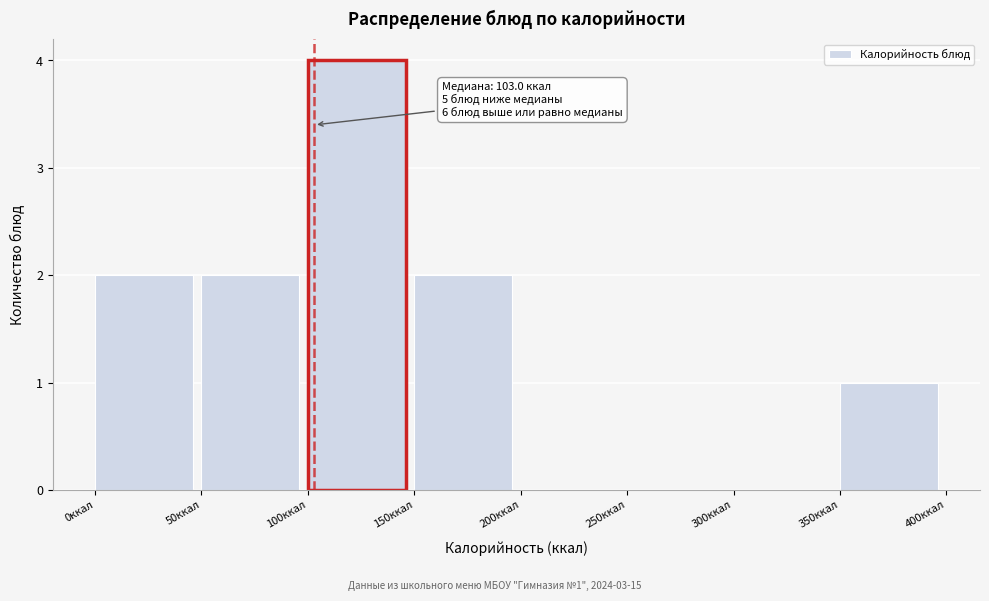

Over which range of the x-axis is the bar tallest?

100 to 150